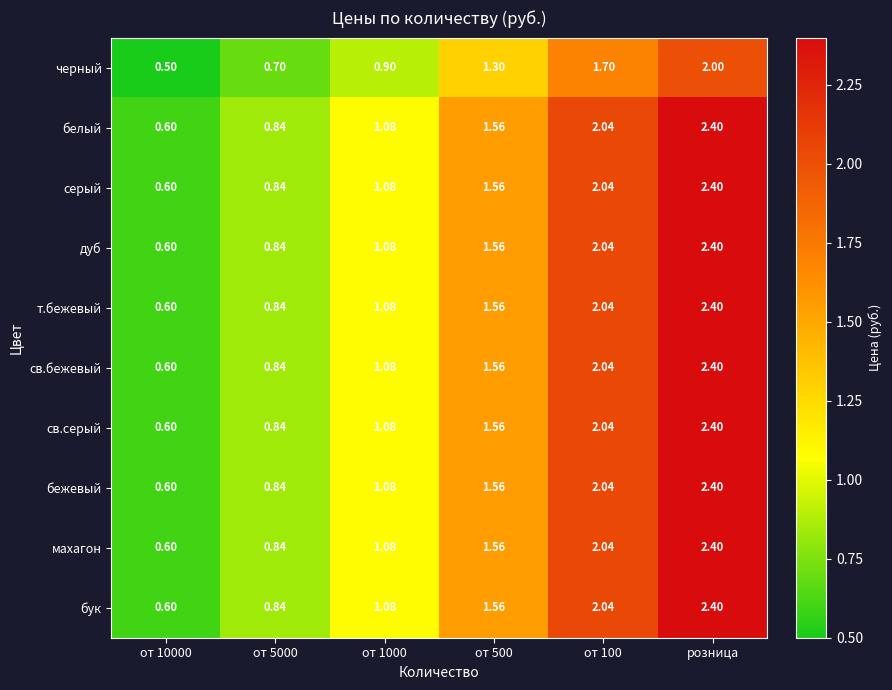

Which category has the highest value in the бук series?

розница